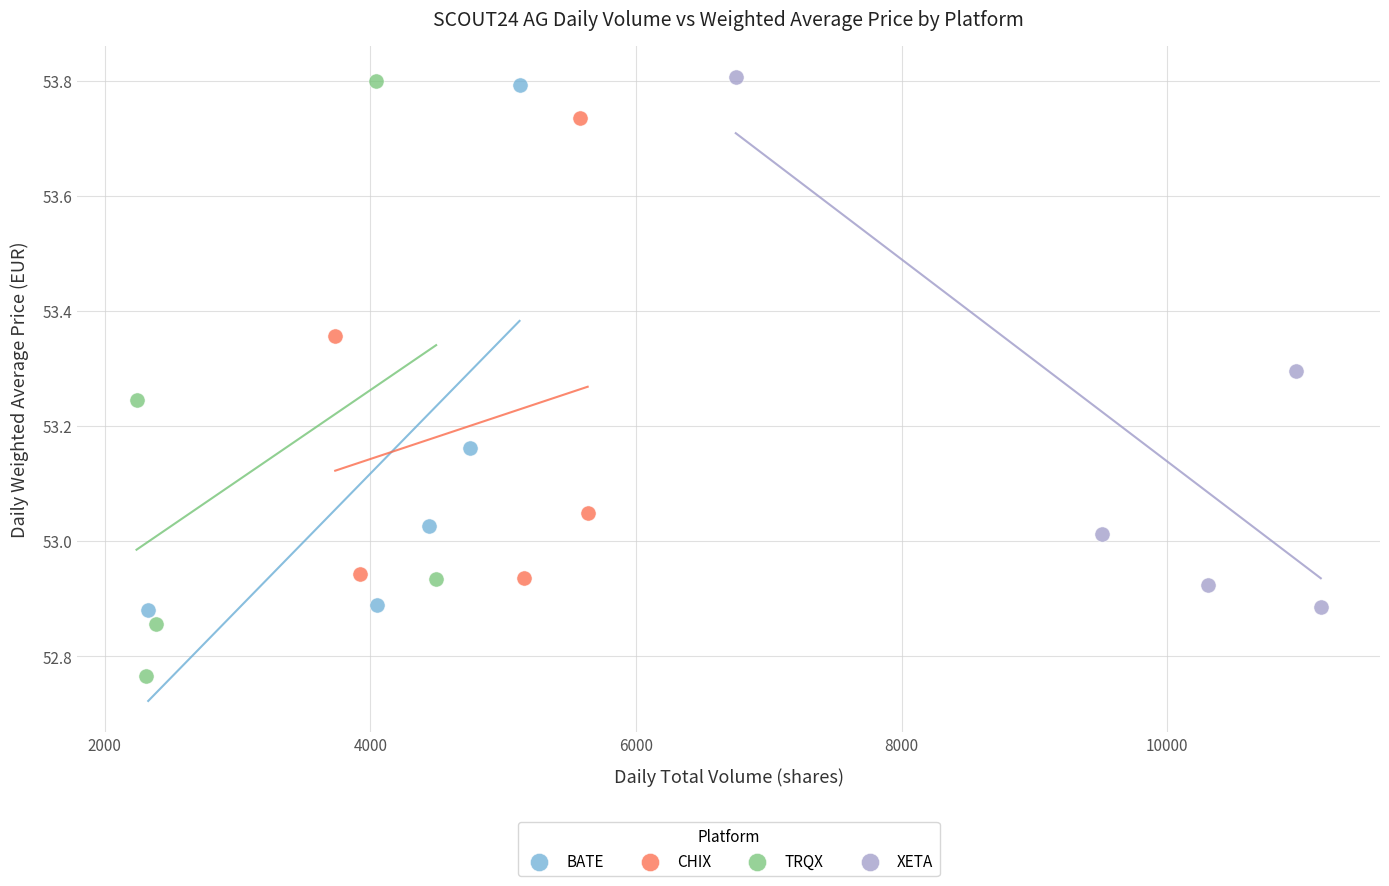

Which series contains the lowest Y value?

TRQX